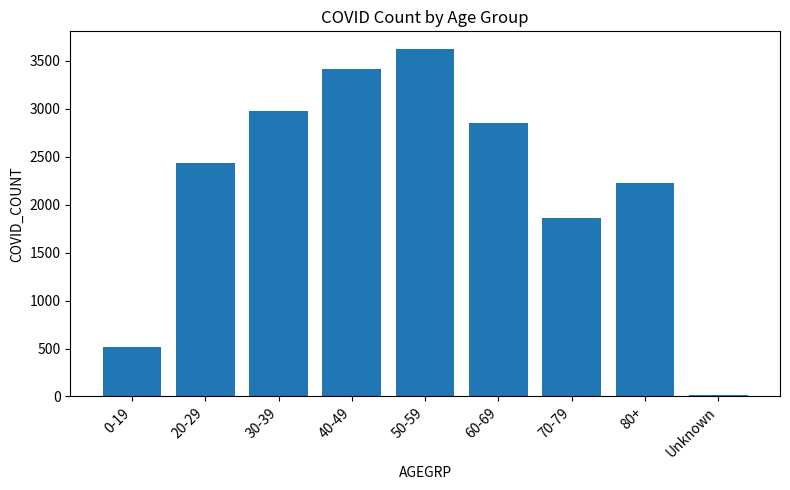

Which category has the highest value across all series?

50-59